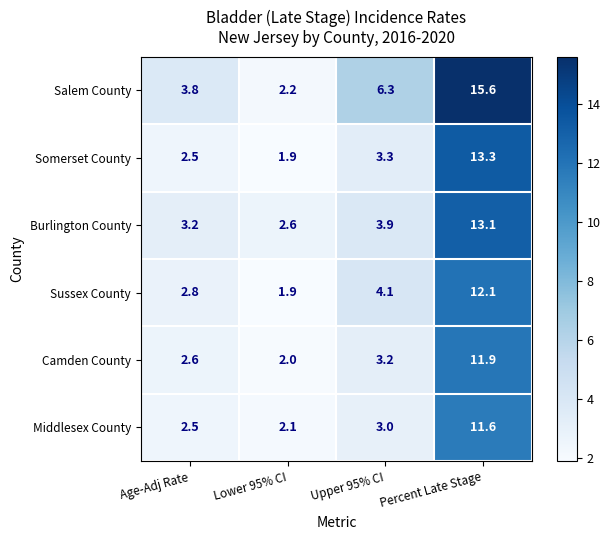

Reading right to left, what are all the values shown in this chart?

Salem County: 15.6	6.3	2.2	3.8
Somerset County: 13.3	3.3	1.9	2.5
Burlington County: 13.1	3.9	2.6	3.2
Sussex County: 12.1	4.1	1.9	2.8
Camden County: 11.9	3.2	2.0	2.6
Middlesex County: 11.6	3.0	2.1	2.5